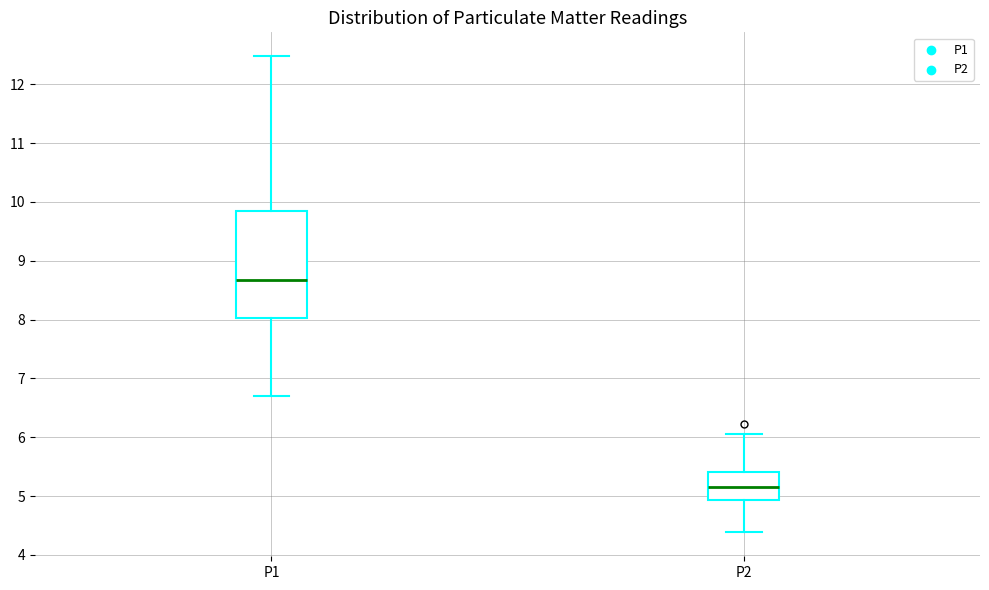

Which box is the tallest, from its lower edge to its upper edge?

P1